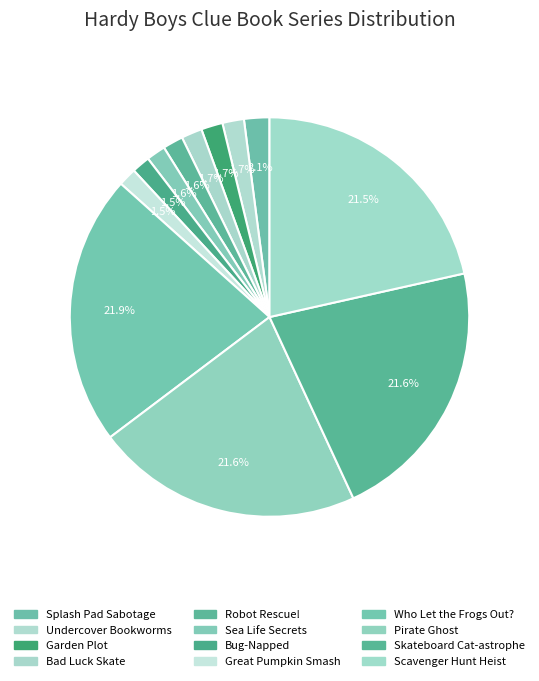

How many segments does this pie chart have?

12